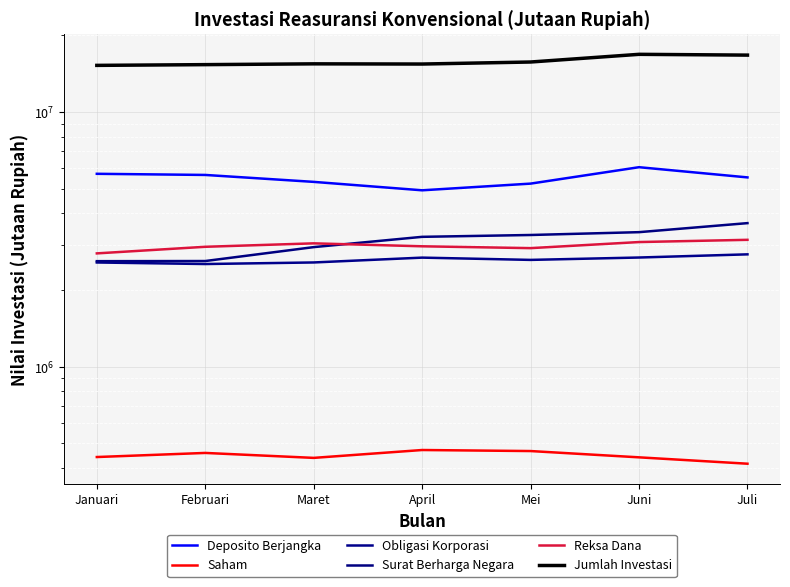

Is it true that Saham equals 251910.9 at Februari?

False